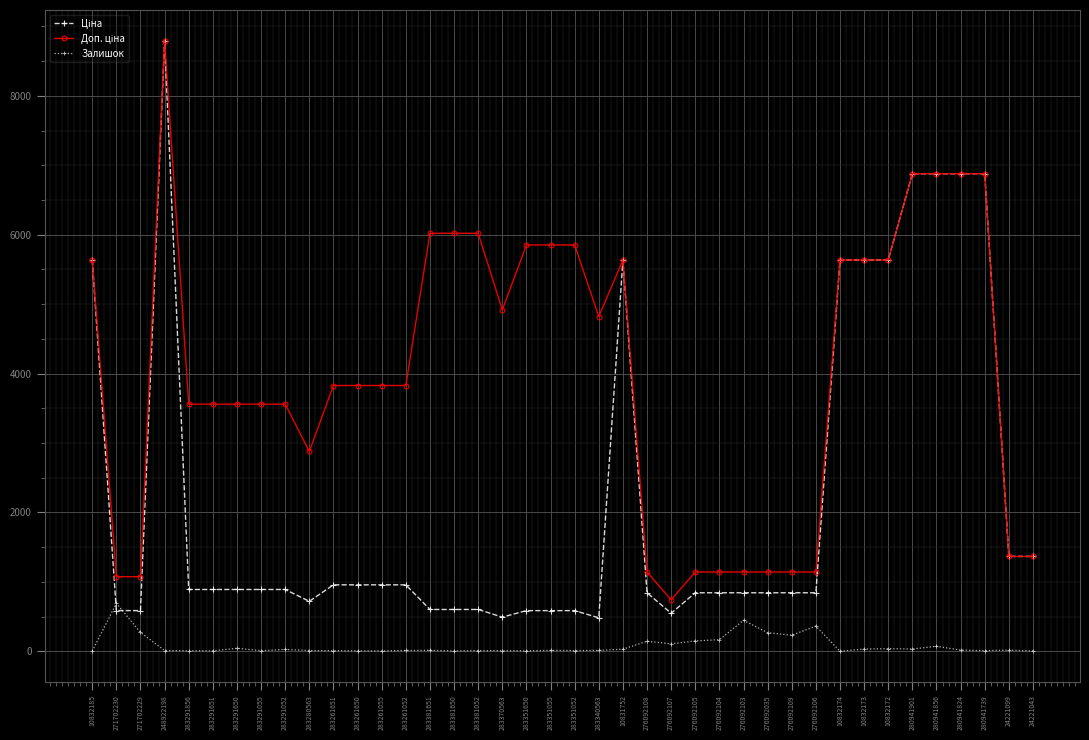

At which category is the sum across all series the highest?

248922198